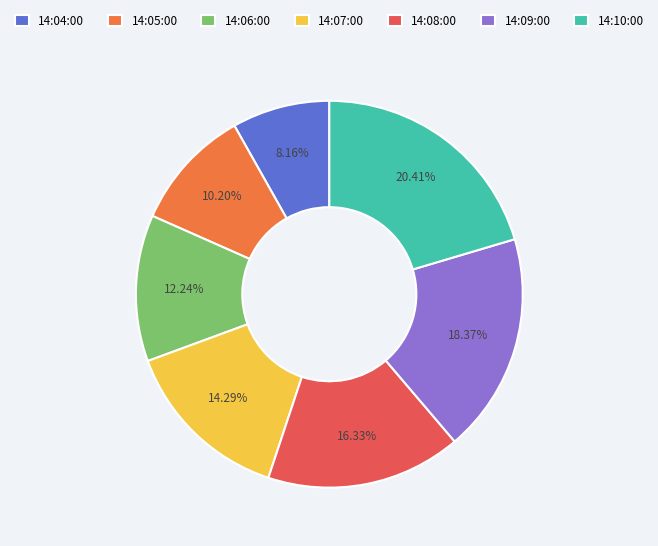

What is the ratio of the value at 14:09:00 to the value at 14:07:00?

1.3